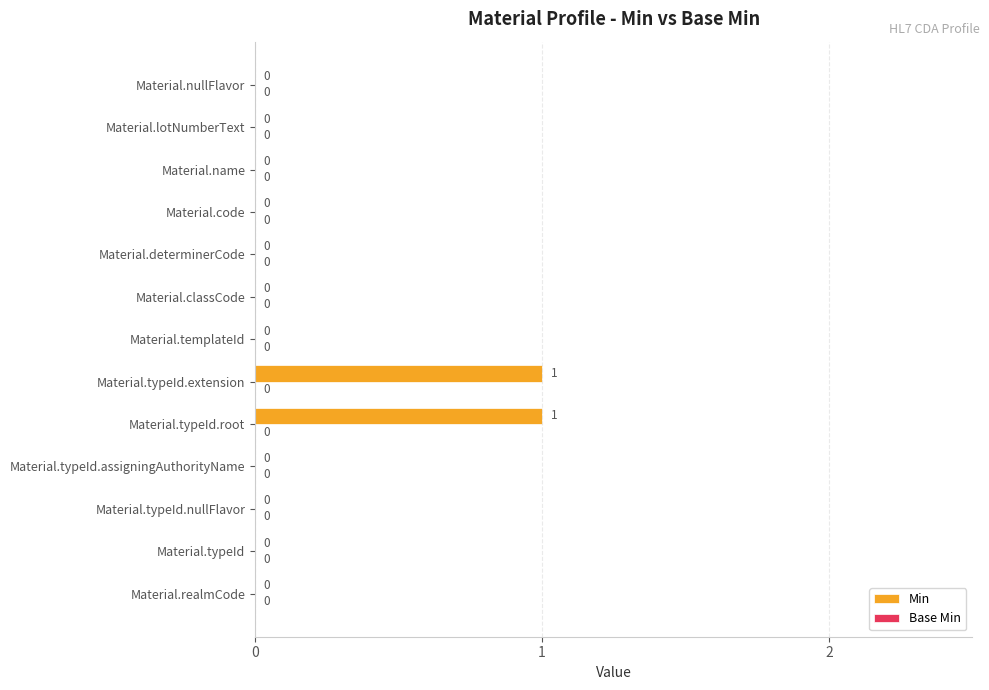

How many values are between 0 and 1?

13